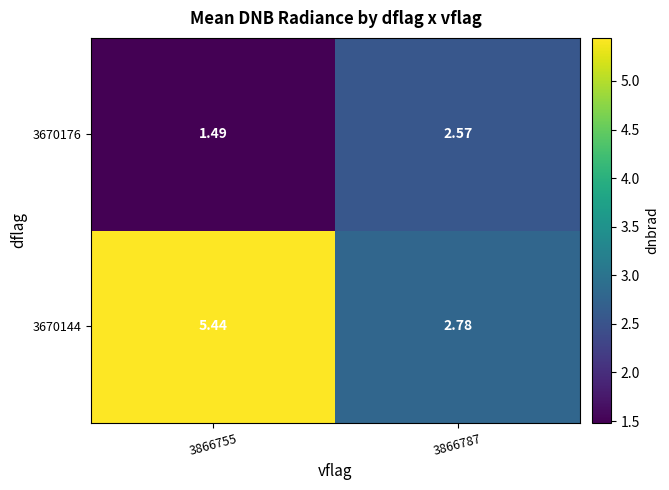

At how many categories does at least one series exceed 4?

1